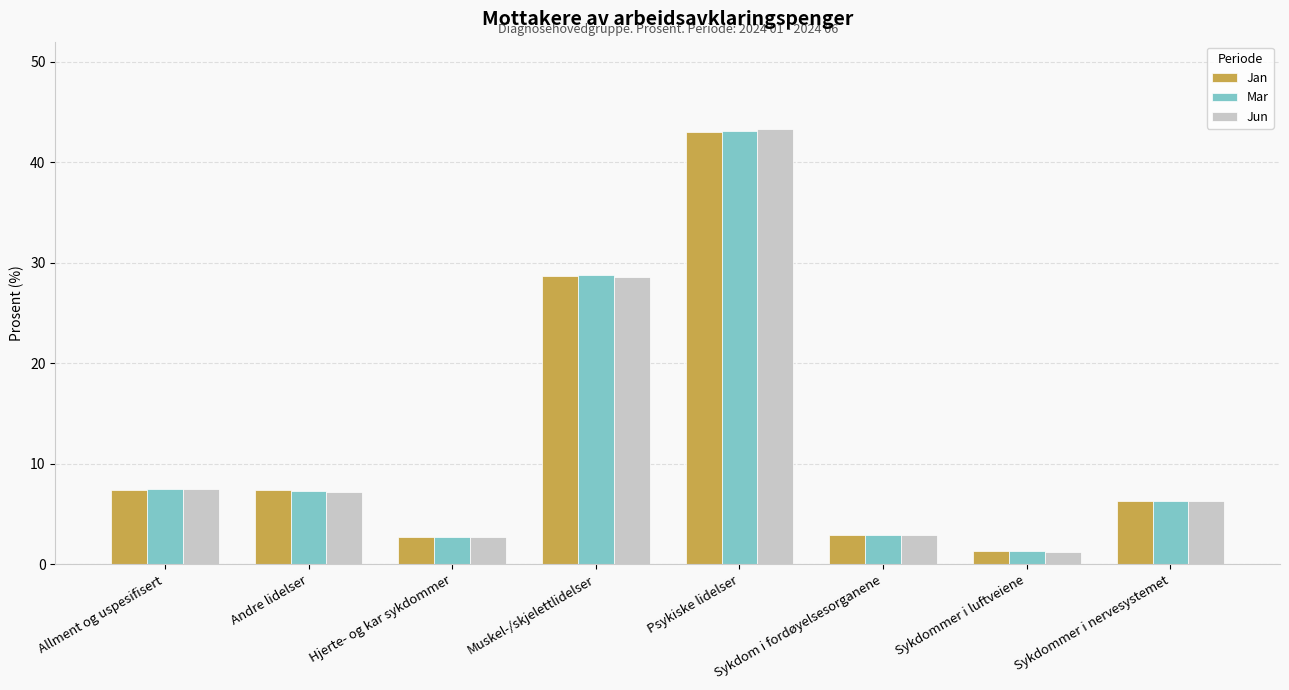

Is the value of Mar at Sykdom i fordøyelsesorganene greater than the value of Jun at Sykdommer i luftveiene?

Yes